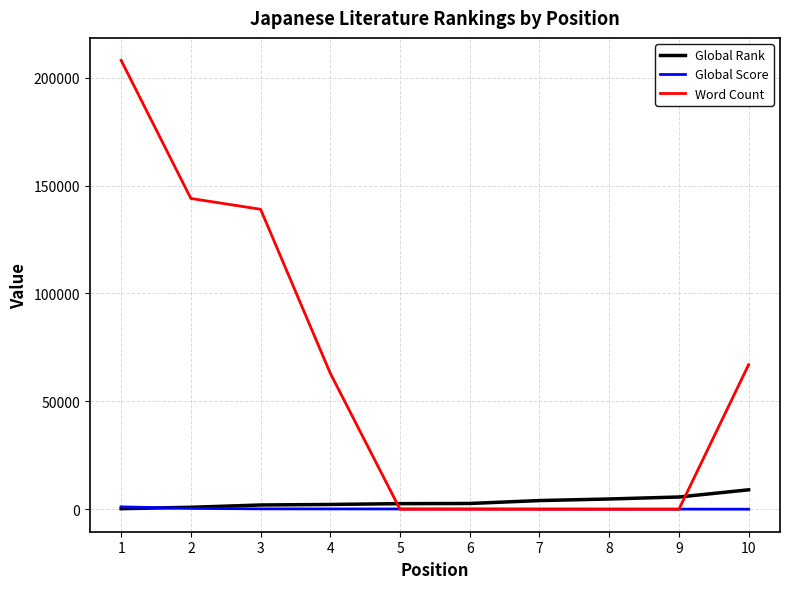

What is the difference between the maximum and second lowest values in the Global Score series?

1052